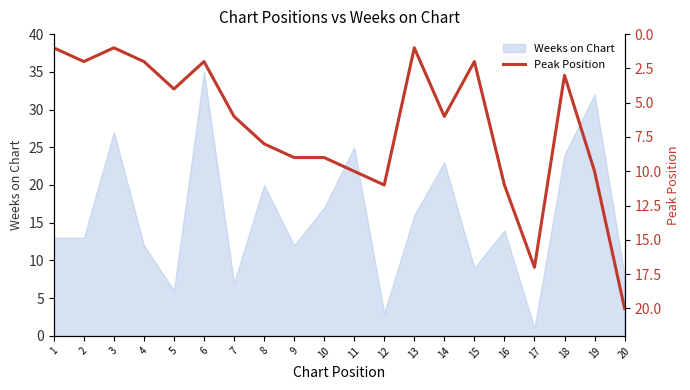

The value at 2 is 1. True or false?

False